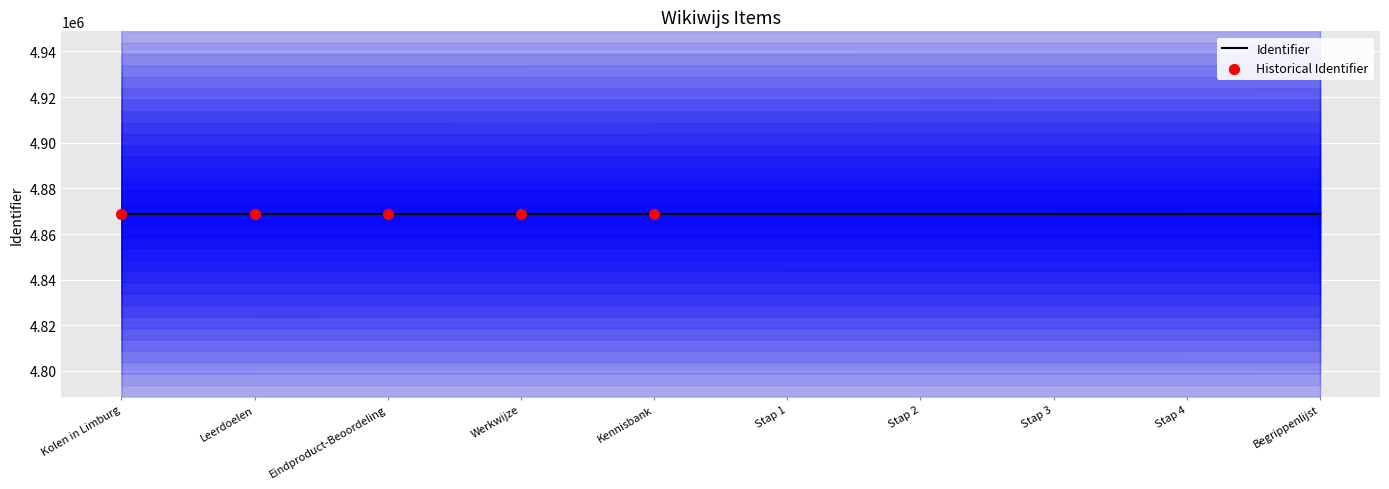

What is the change in value from Kolen in Limburg to Begrippenlijst?

+20